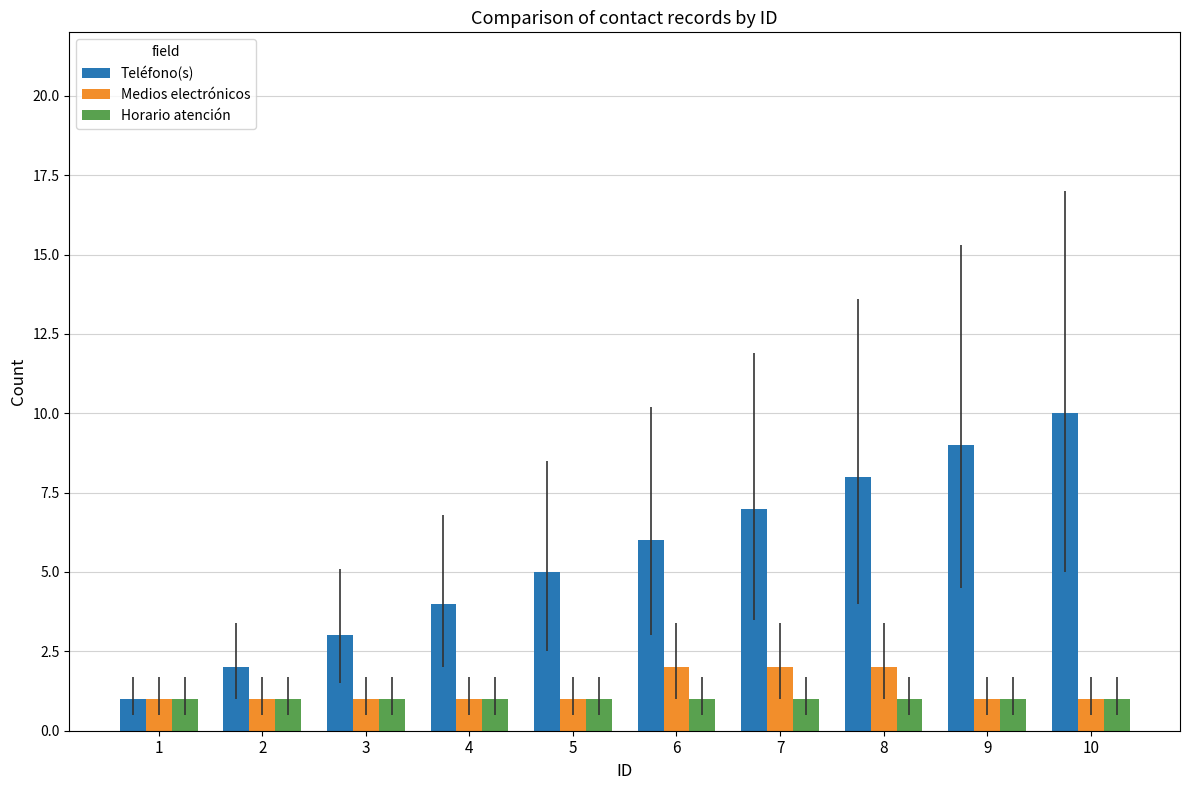

Which category has the highest value across all series?

10